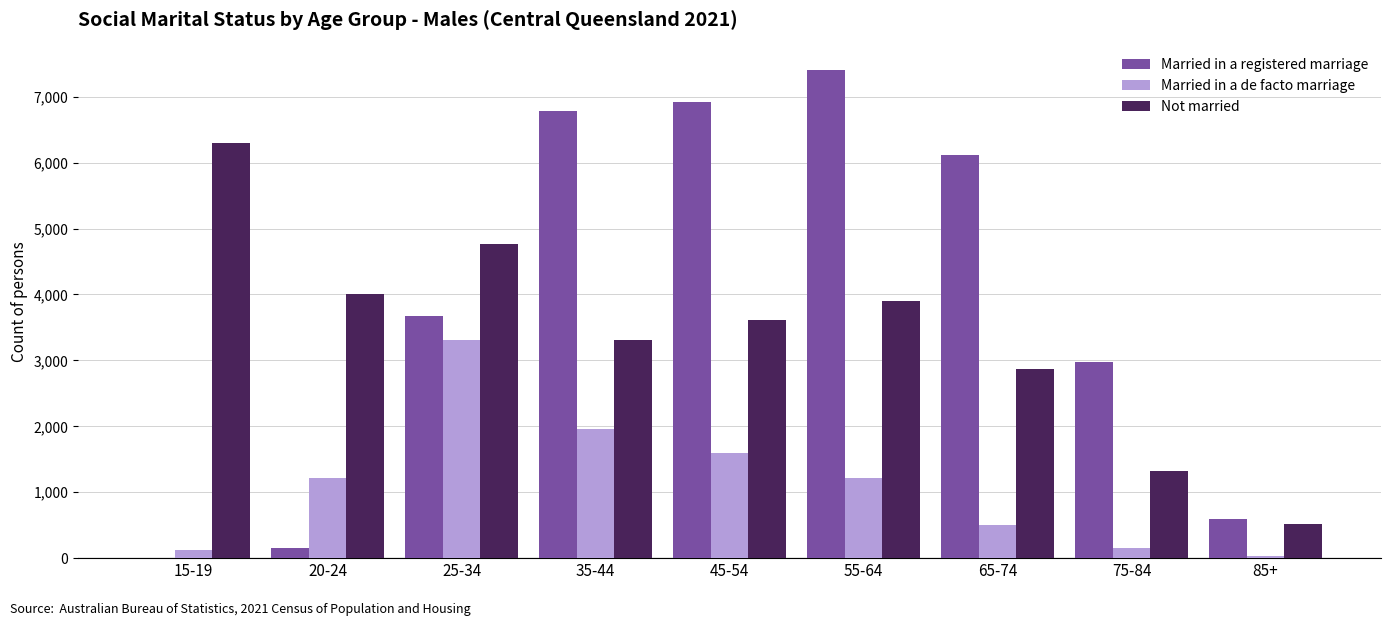

How many groups of bars are there?

9